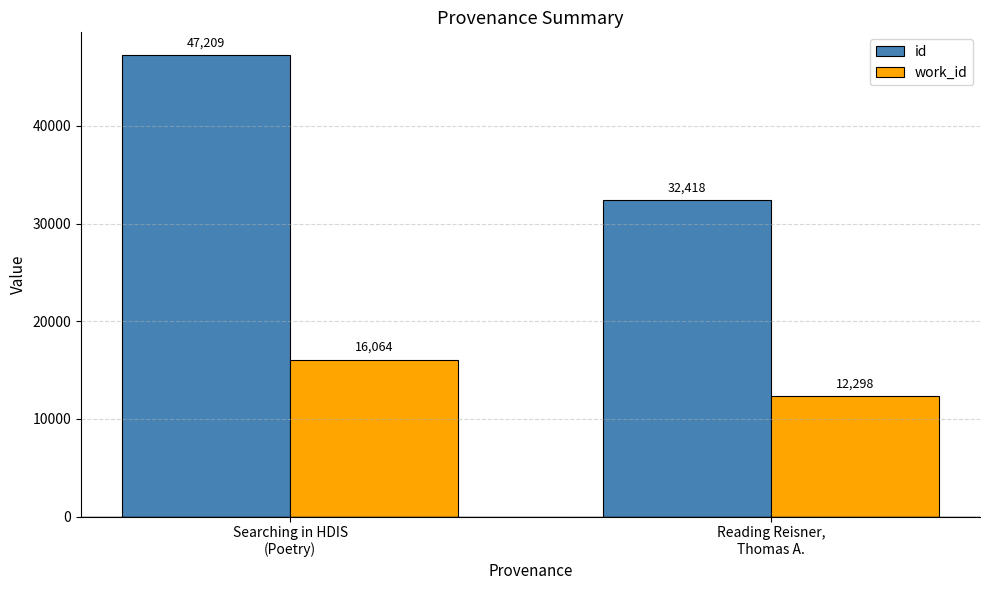

Count the number of data series in this chart.

2